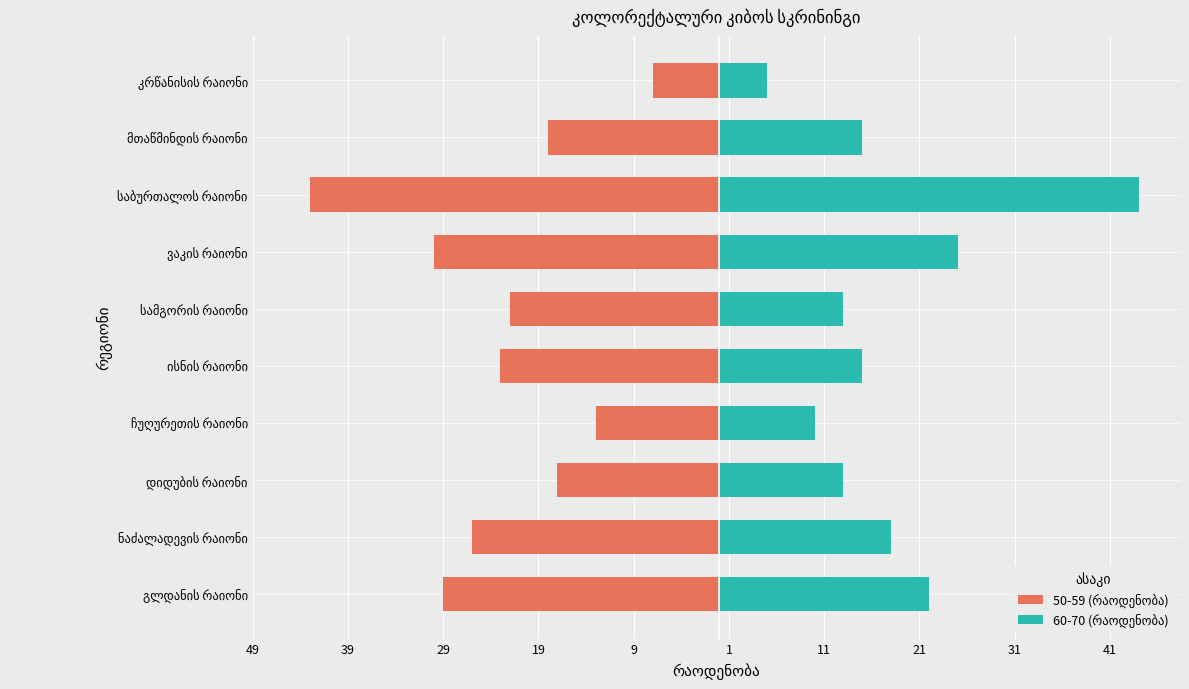

How many values in the 50-59 (რაოდენობა) series exceed -22?

4